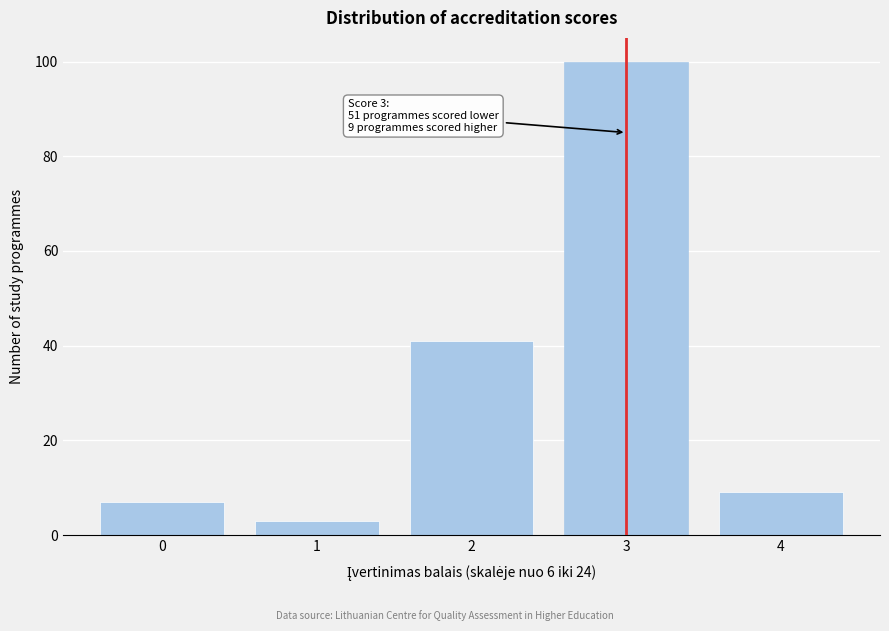

Reading right to left, transcribe all the data shown in this chart.

4=9	3=100	2=41	1=3	0=7